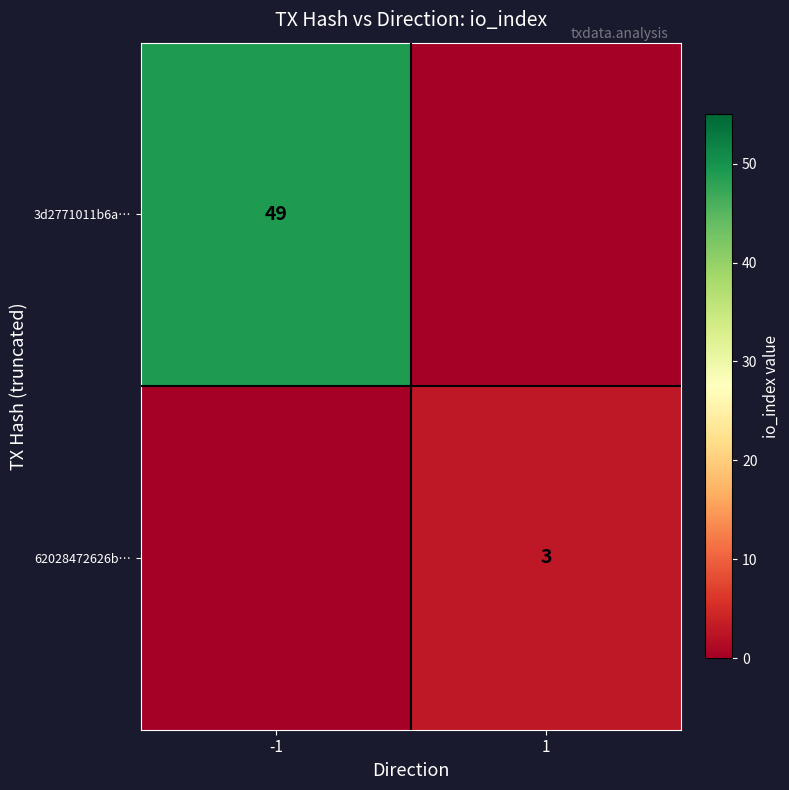

Which series changed the most between -1 and 1?

3d2771011b6a…